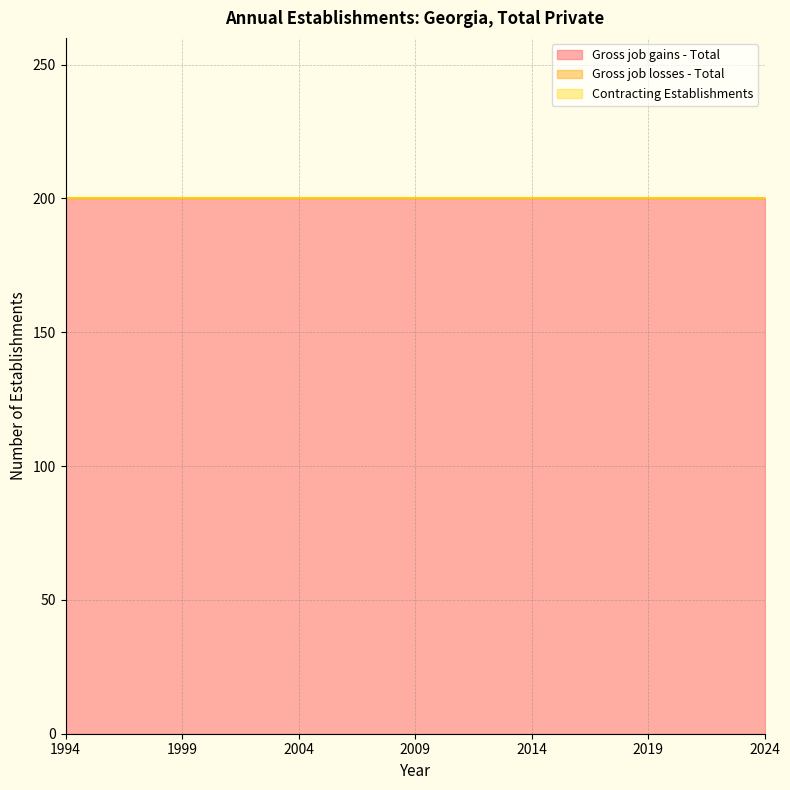

True or false: Gross job losses - Total and Contracting Establishments cross at least once.

False